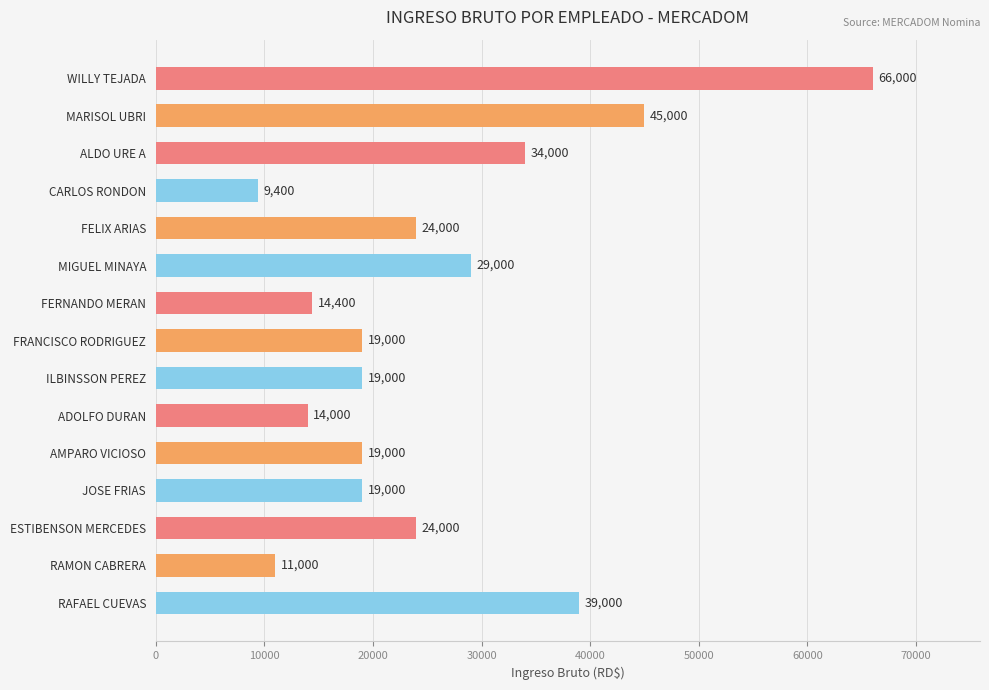

Count the number of data series in this chart.

1